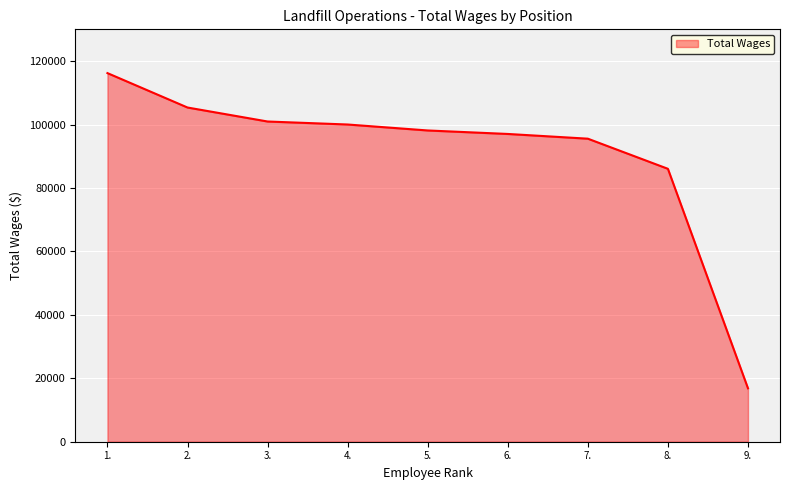

What is the greatest value displayed?

116200